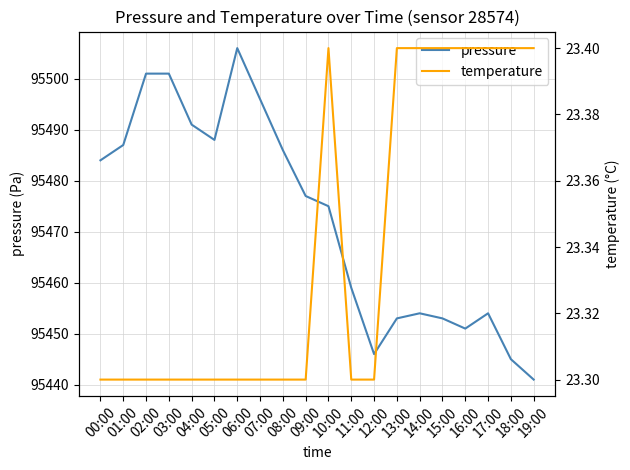

Rank the series by their maximum value, from lowest to highest.

temperature, pressure